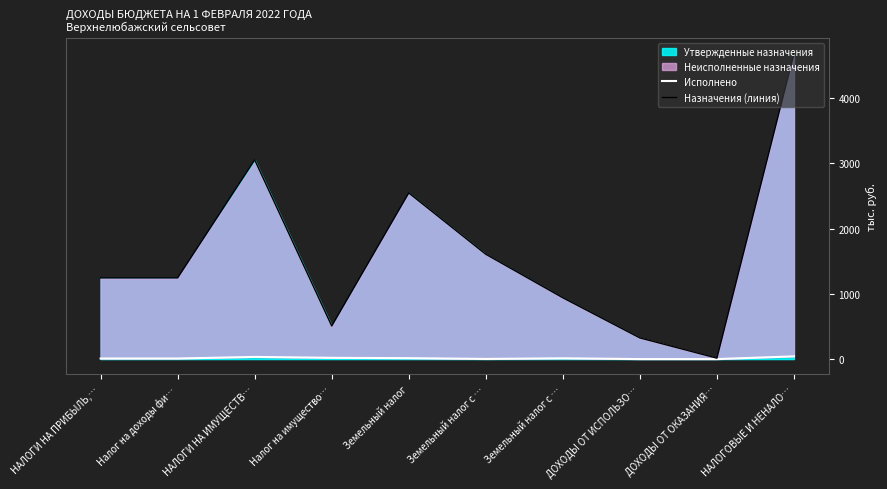

Which series changed the most between Налог на имущество… and Земельный налог с …?

Назначения (линия)